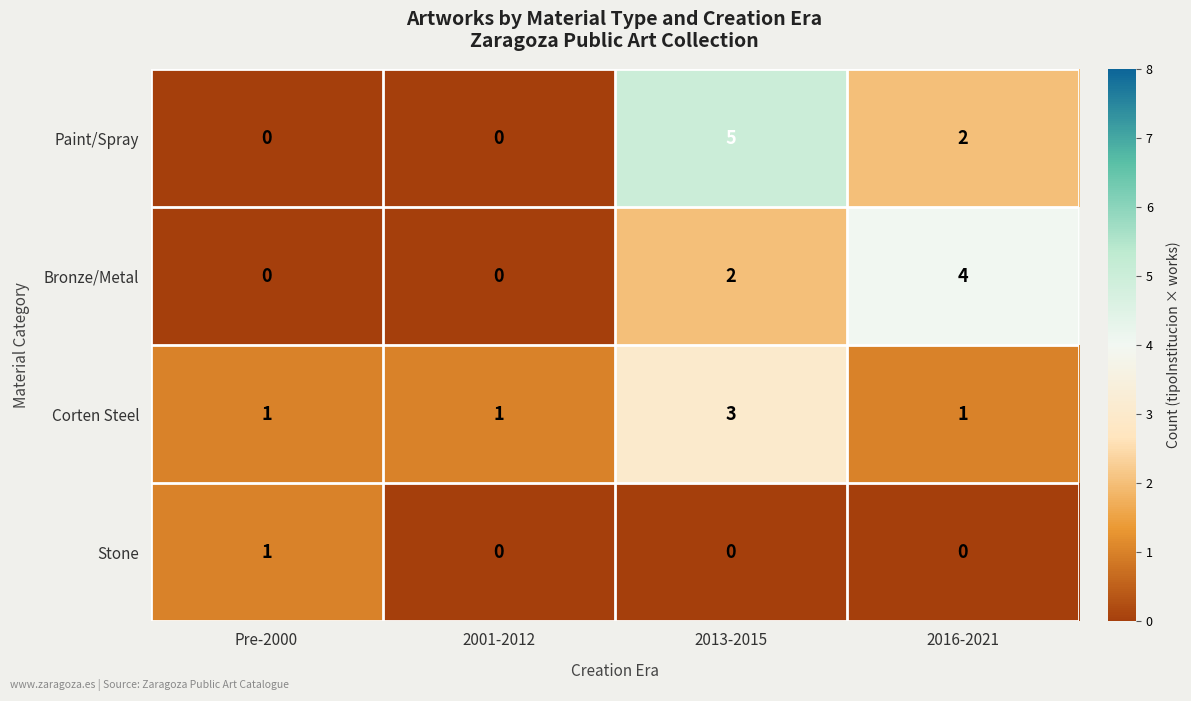

At which category is the sum across all series the highest?

2013-2015